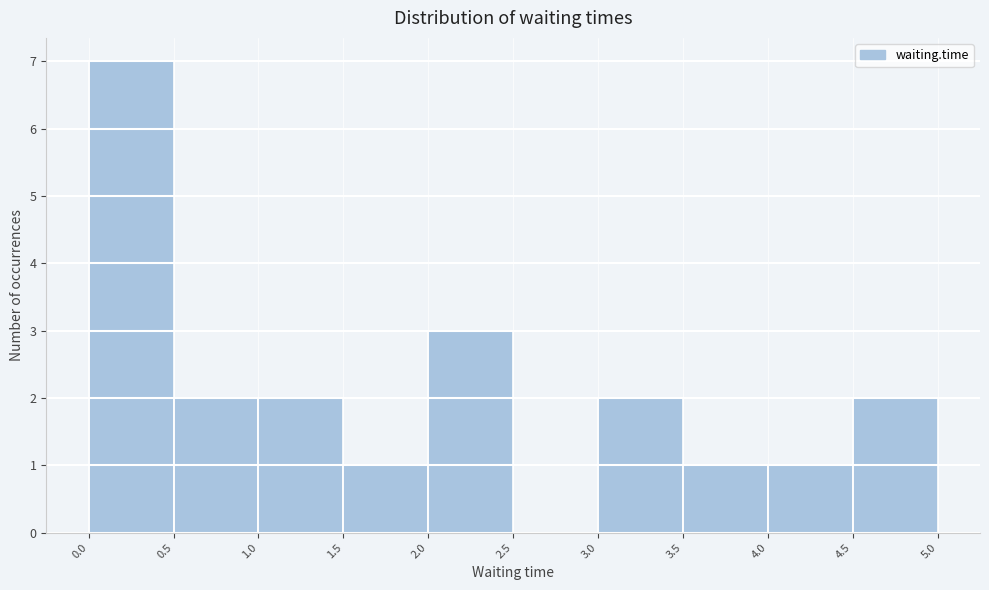

Over which range of the x-axis is the bar tallest?

0.0 to 0.5